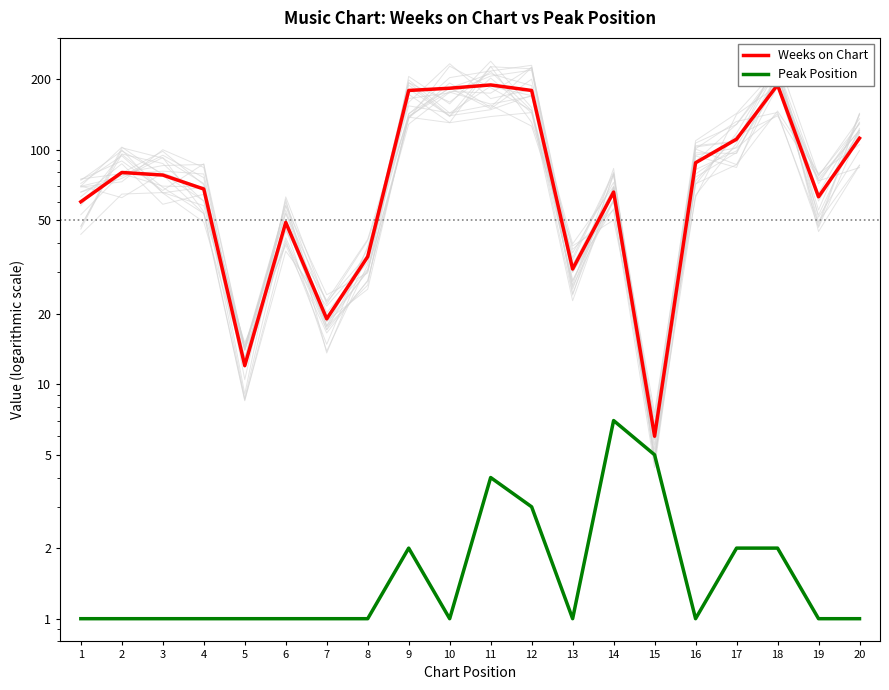

The value of Weeks on Chart at 8 is 35. True or false?

True